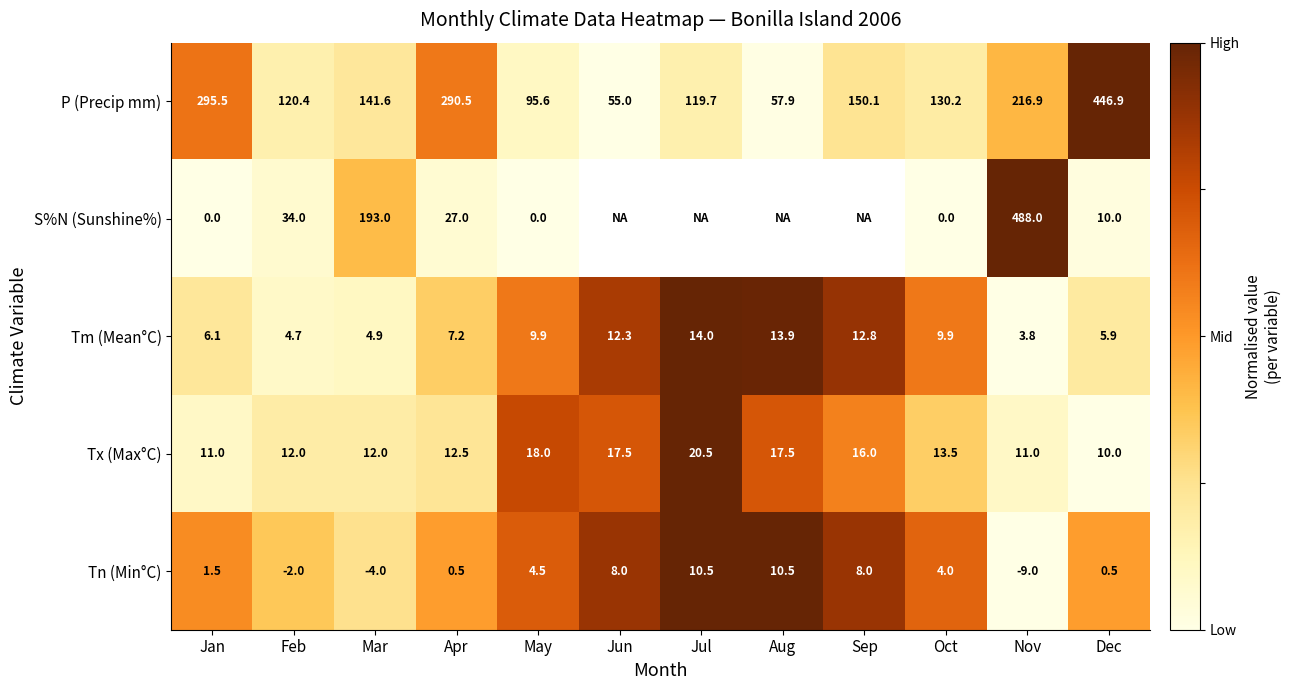

Is the value of Tm (Mean°C) at Aug greater than the value of S%N (Sunshine%) at Nov?

No